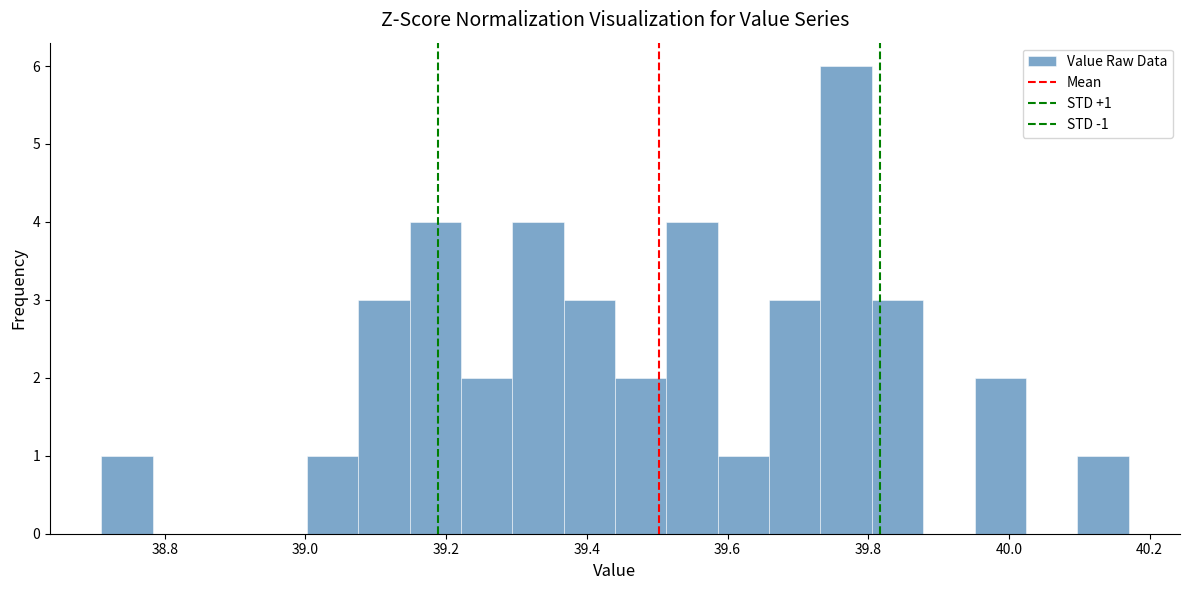

Around what value on the x-axis is the tallest bar? Give the approximate position of its centre, as read against the axis.

39.76